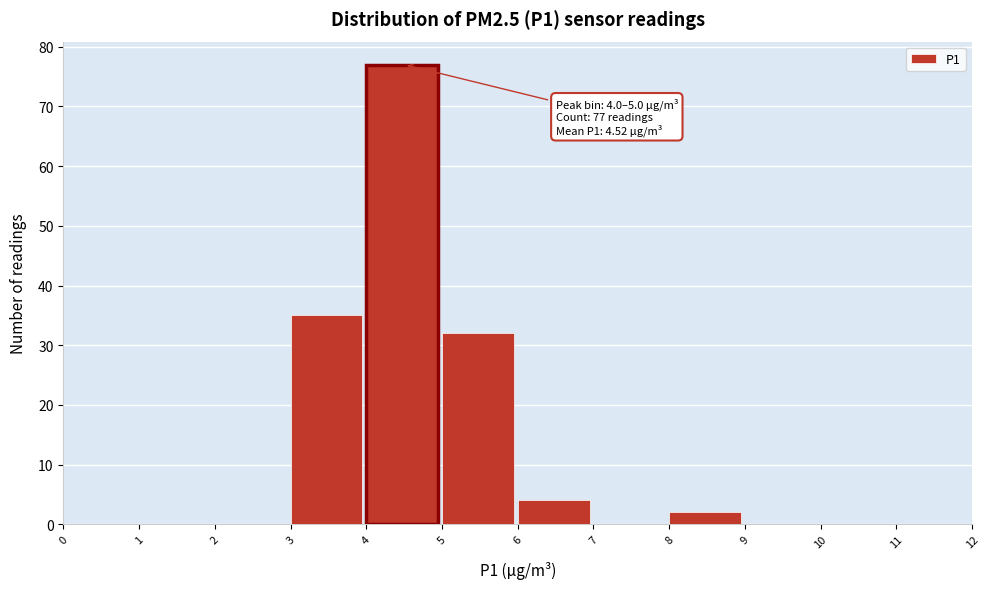

Which range on the x-axis has the tallest bar?

4 to 5